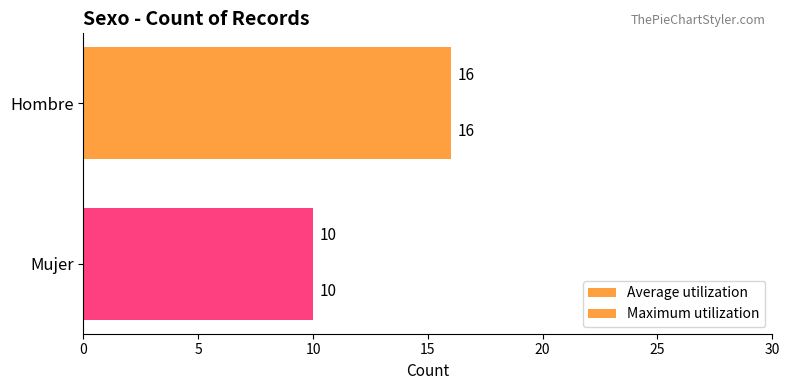

How many data points does each series have?

2